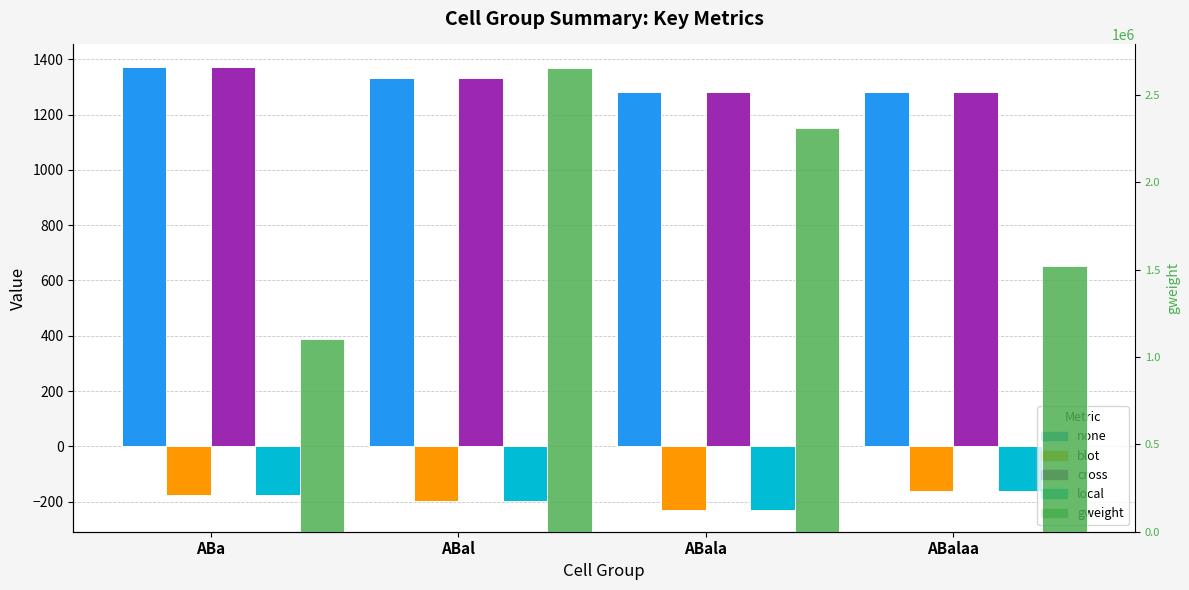

What is the average value of the none series?

1318